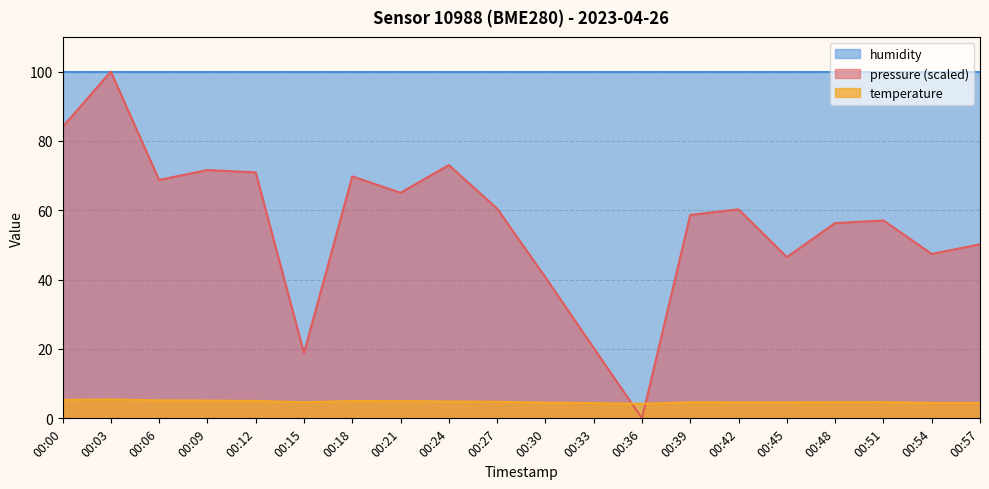

List the series in order of their overall mean, highest first.

humidity, pressure (scaled), temperature